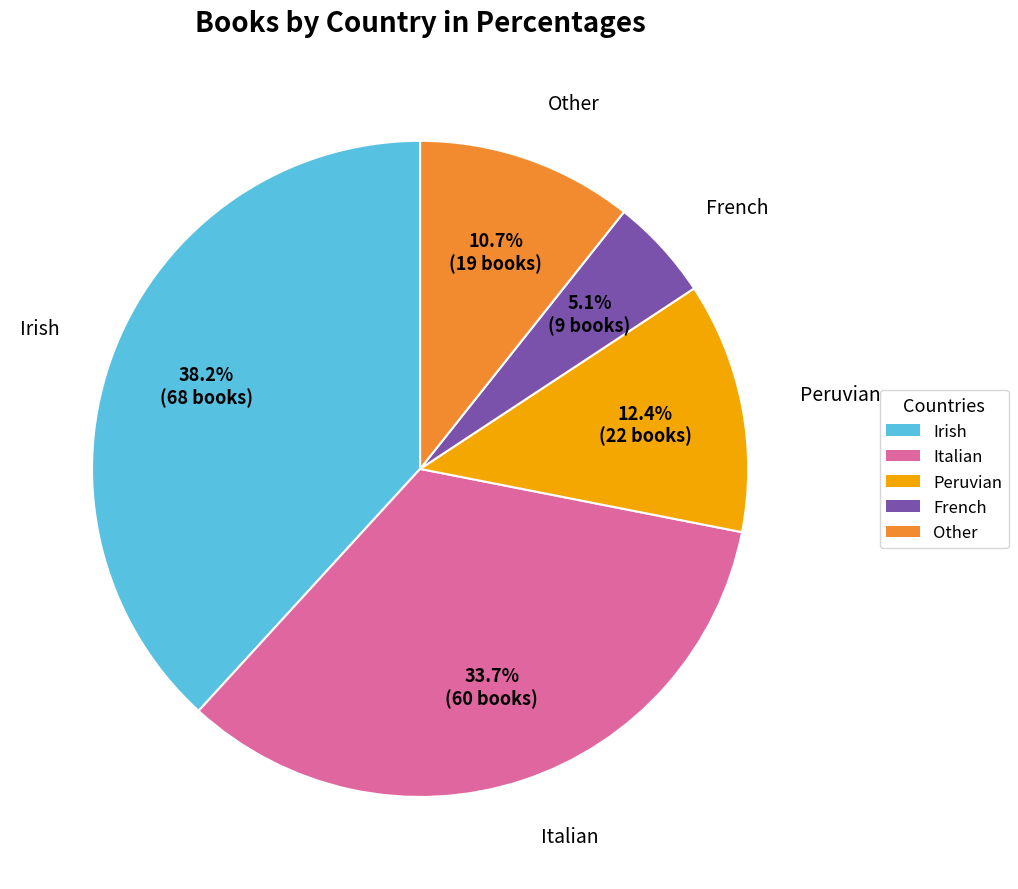

Approximately how many times larger is the value at Irish compared to Other?

3.6